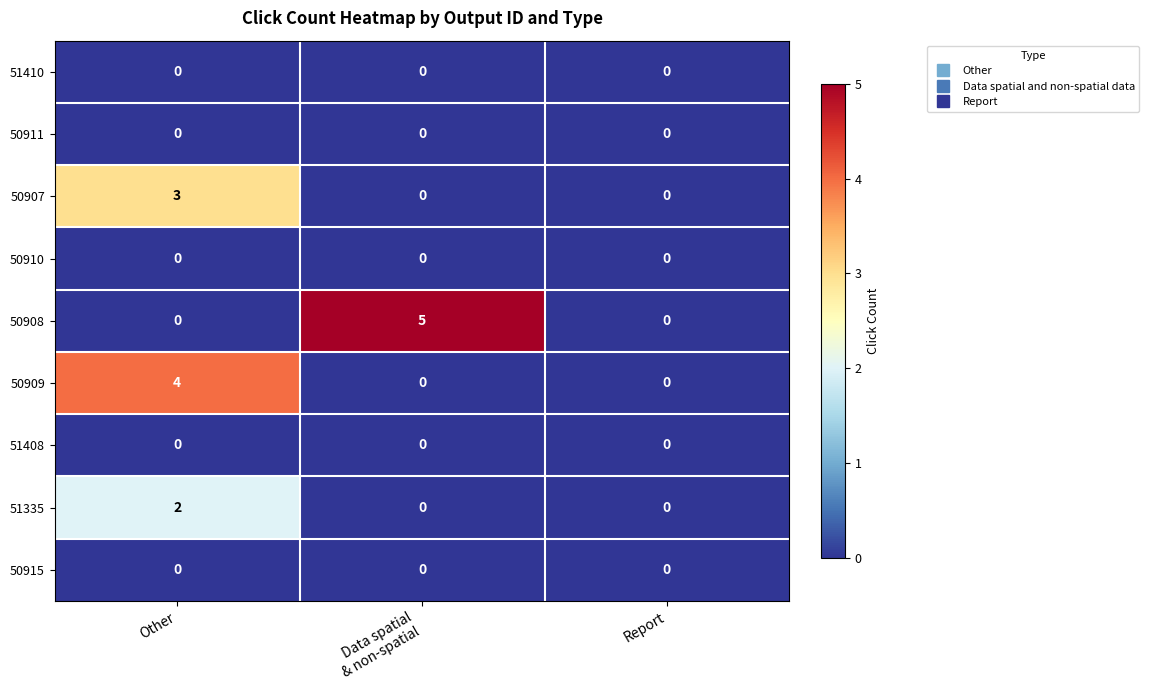

Is it true that 50908 equals 0 at Other?

True